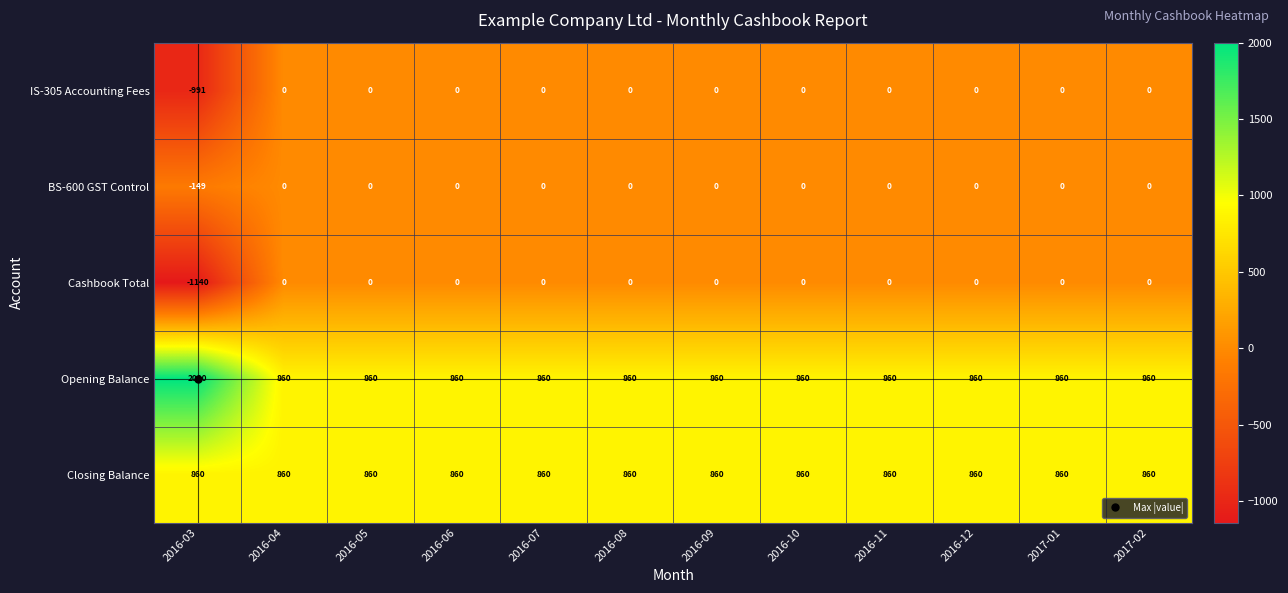

Which series has the largest total across all categories?

Opening Balance